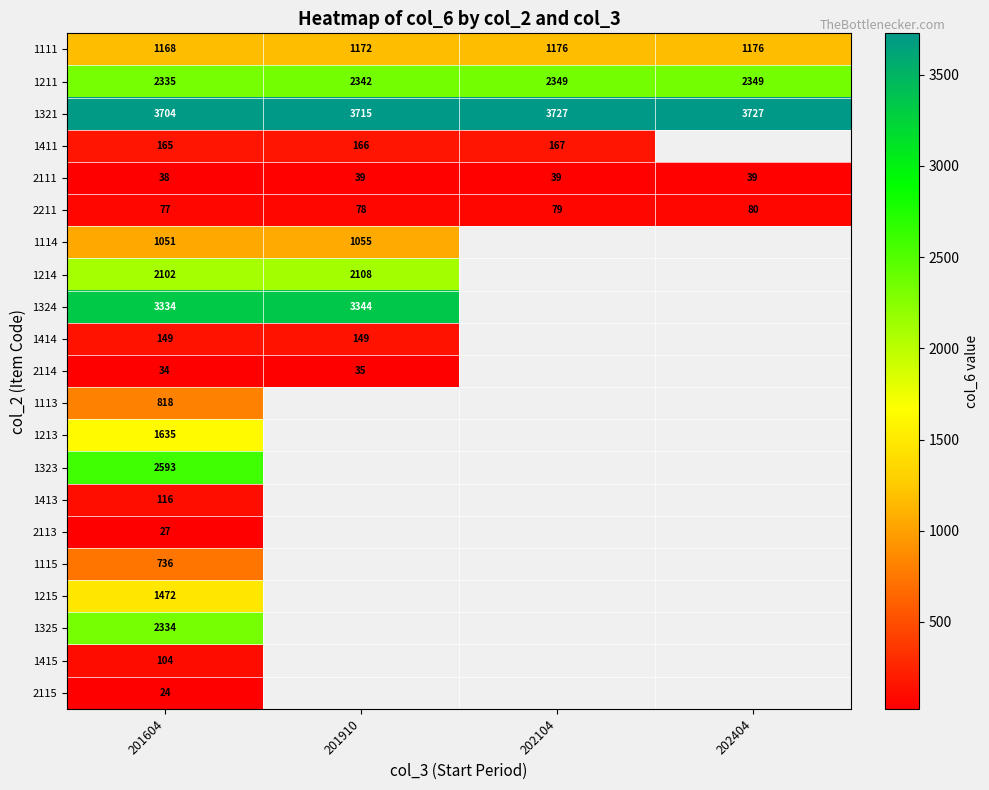

What is the highest value of the 1321 series?

3727